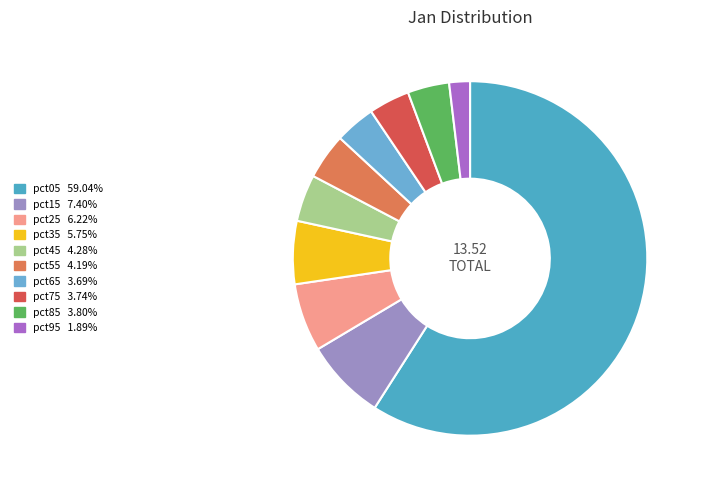

Count the number of slices in the pie.

10